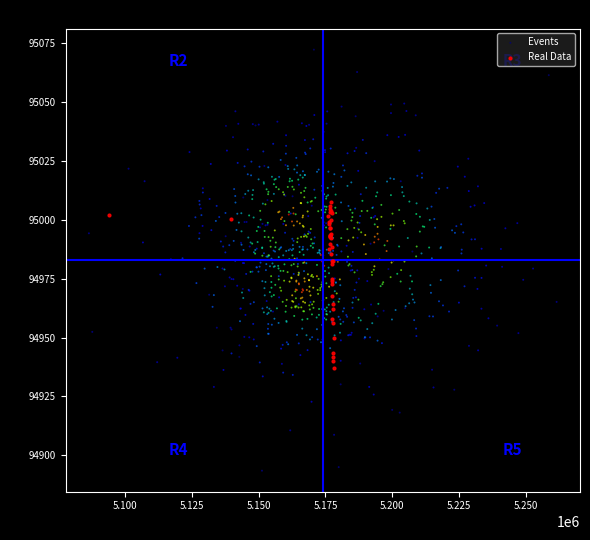

Which series contains the lowest Y value?

Events